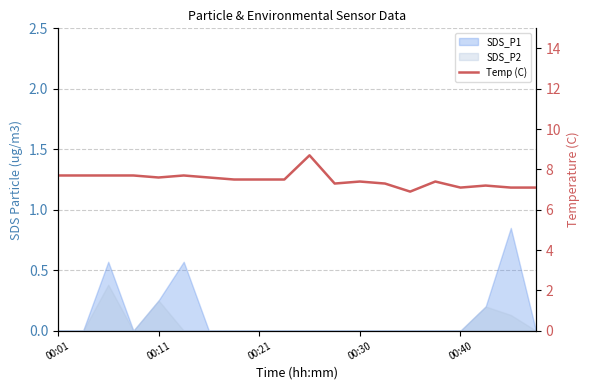

What is the maximum value shown in the chart?

8.7